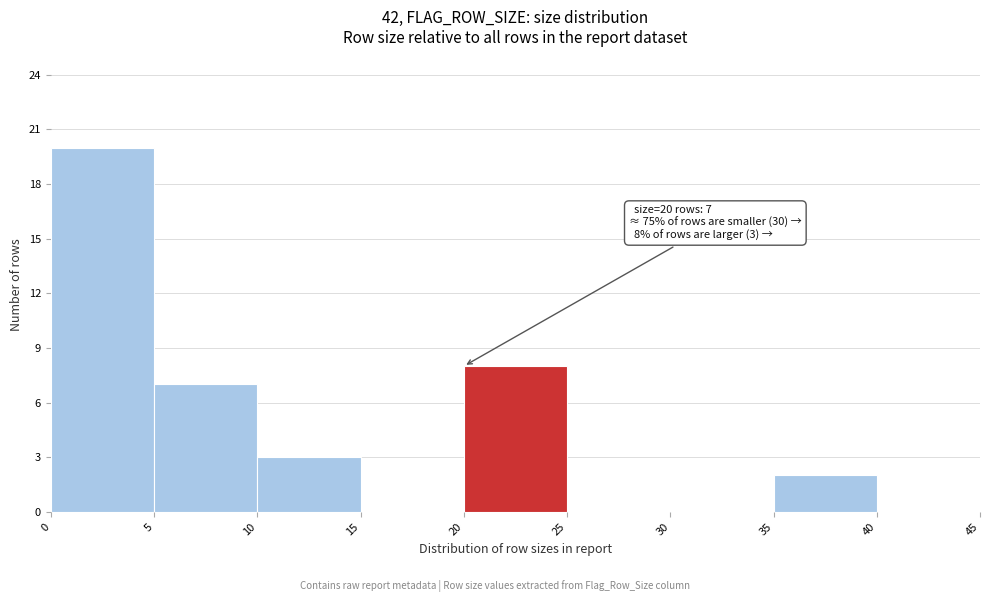

Which range on the x-axis has the tallest bar?

0 to 5